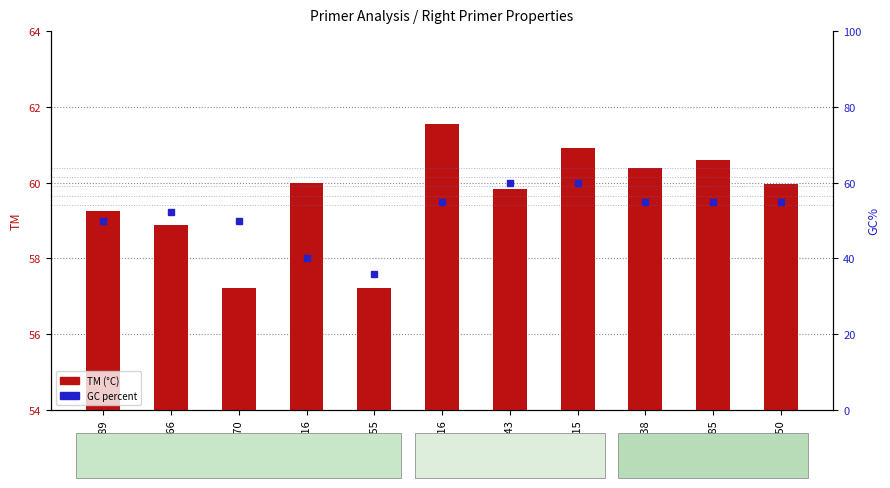

Rank the series by their maximum value, from lowest to highest.

GC%, TM